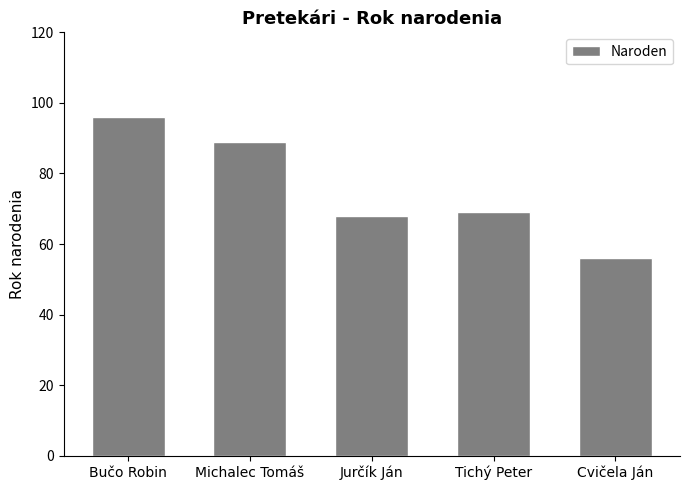

How many data points are less than 69?

2